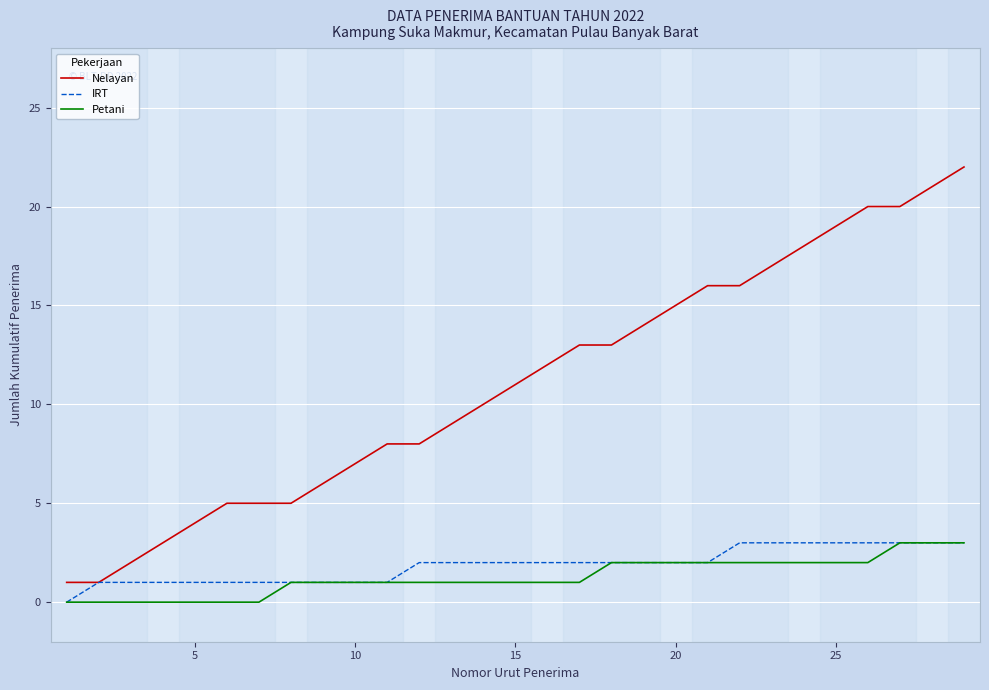

What is the maximum value for IRT?

3